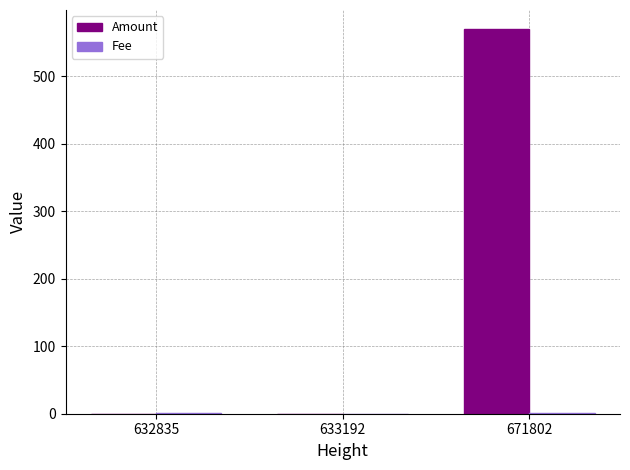

What is the maximum value for Amount?

569.6